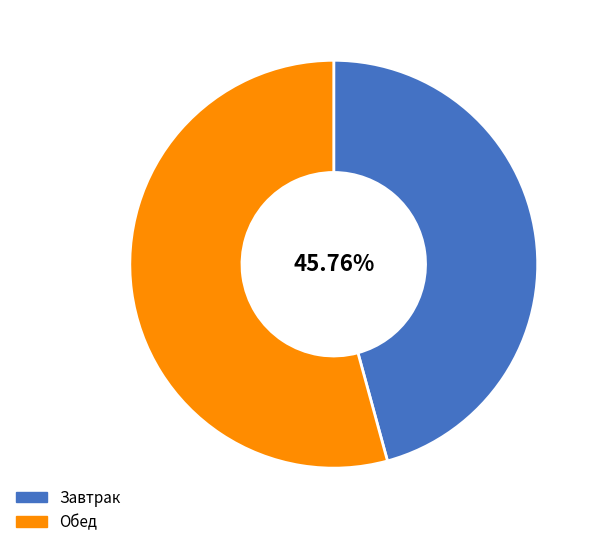

How many segments does this pie chart have?

2